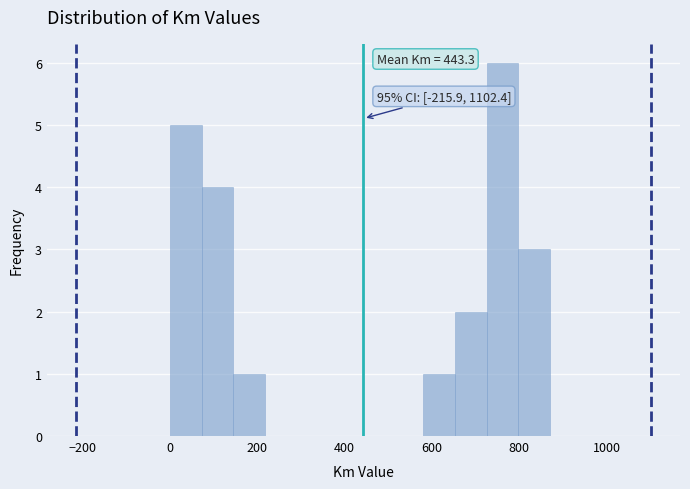

Read against the x-axis, roughly where is the centre of the tallest bar?

760